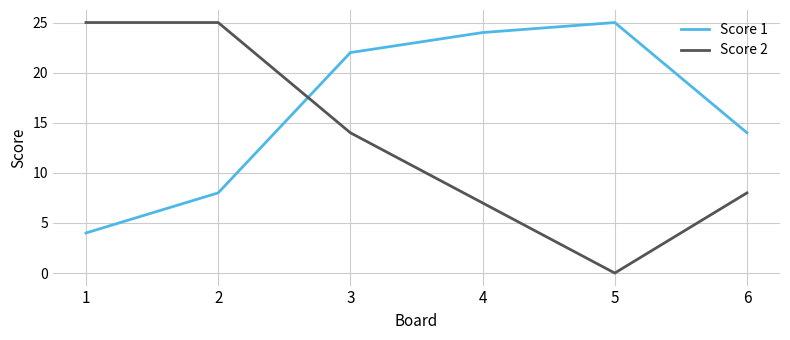

Which series has the largest total across all categories?

Score 1